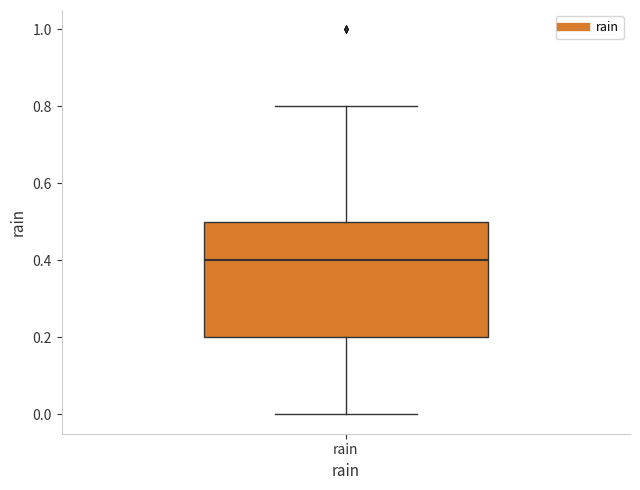

Where does the lower whisker of the box for rain end on the y-axis? The values are not printed on the chart, so give them approximately, as read against the axis.

0.0